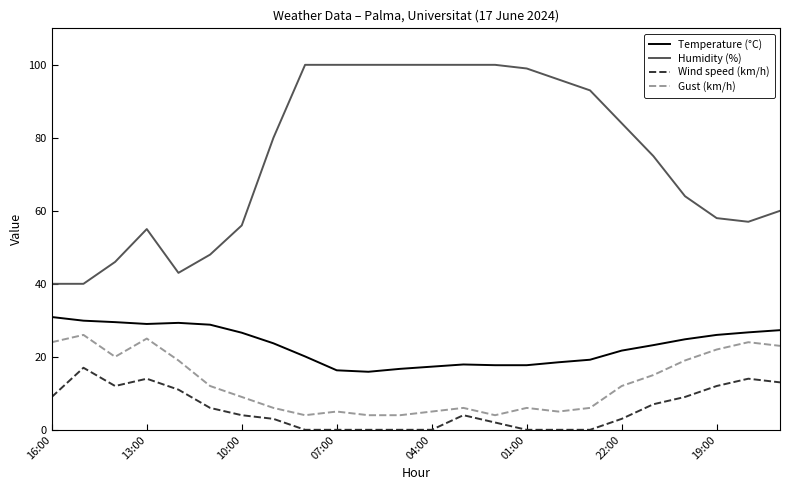

What is the greatest value displayed?

100.0